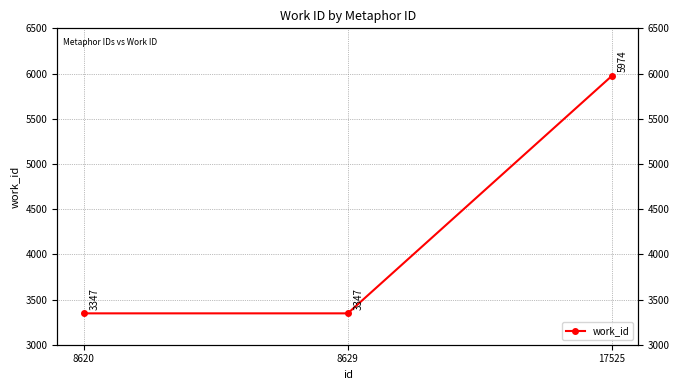

What is the maximum value shown in the chart?

5974